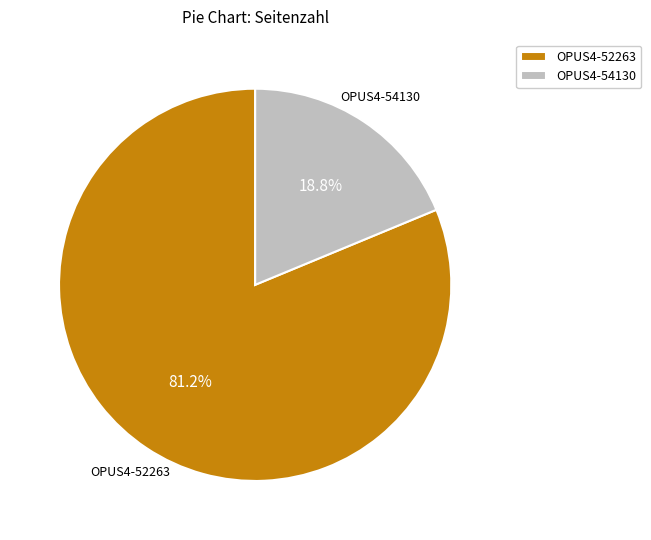

What percentage is the OPUS4-54130 slice, to the nearest percent?

19%